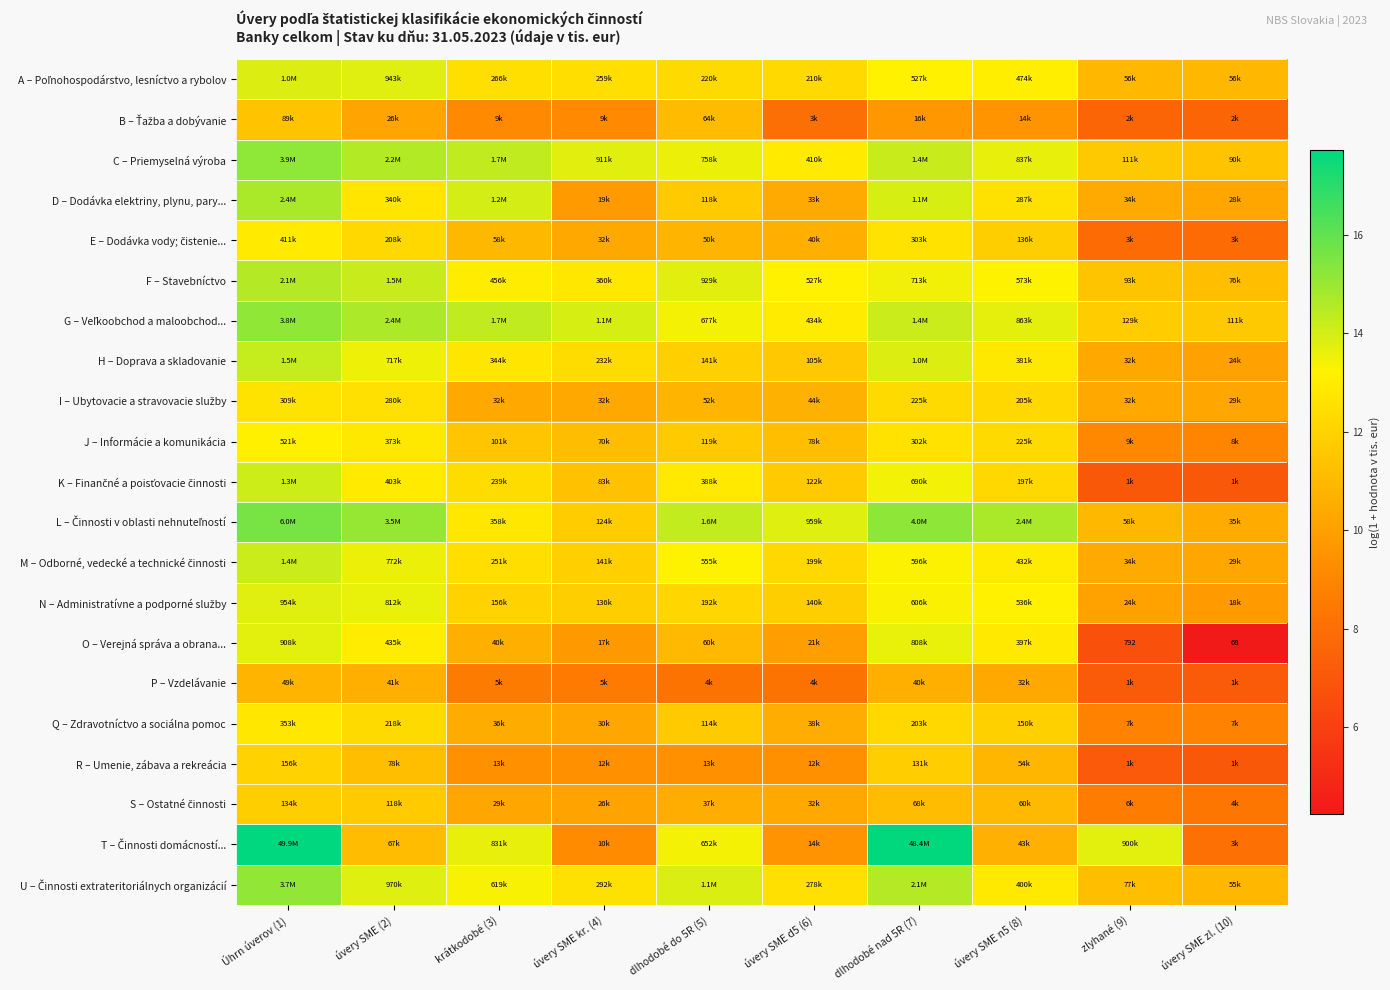

What is the sum of all T – Činnosti domácností... values?

124.8